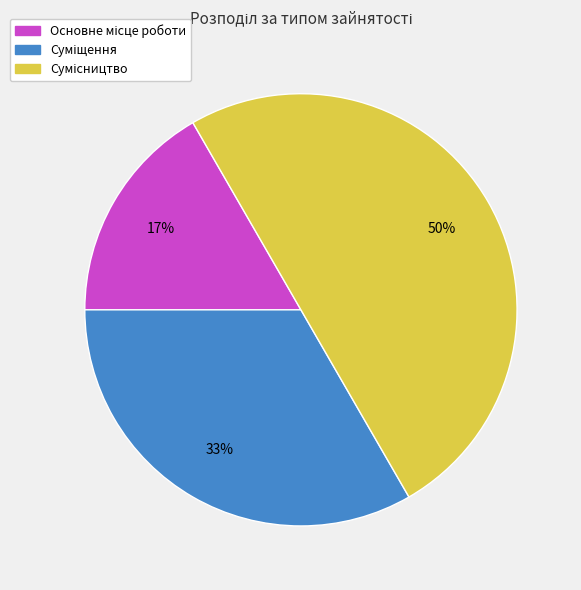

To the nearest percent, what is the average slice percentage?

33%